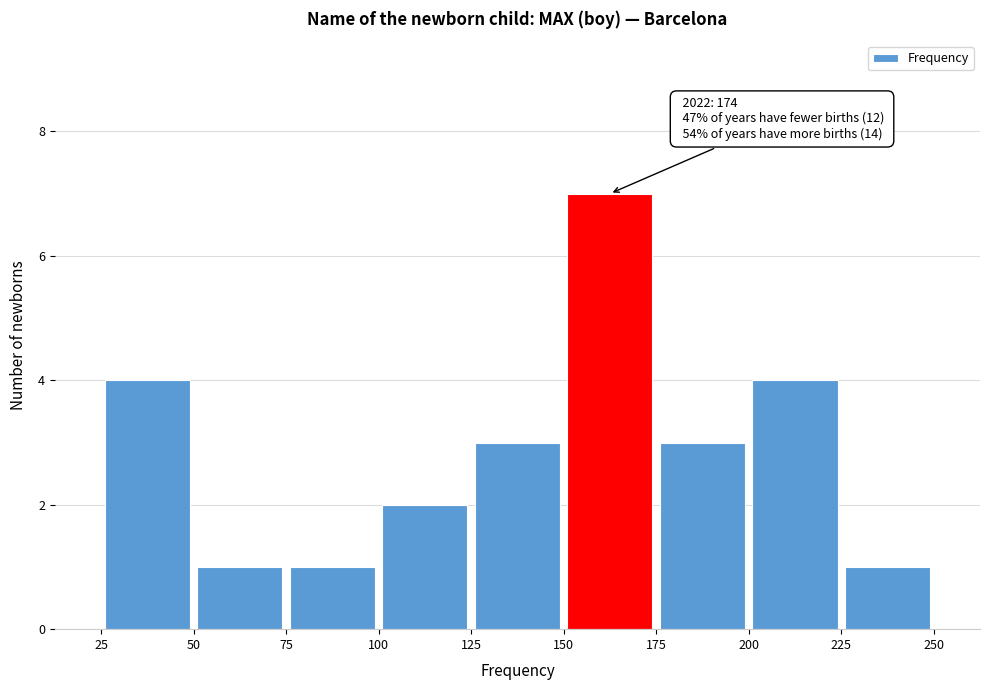

Which range on the x-axis has the tallest bar?

150 to 175